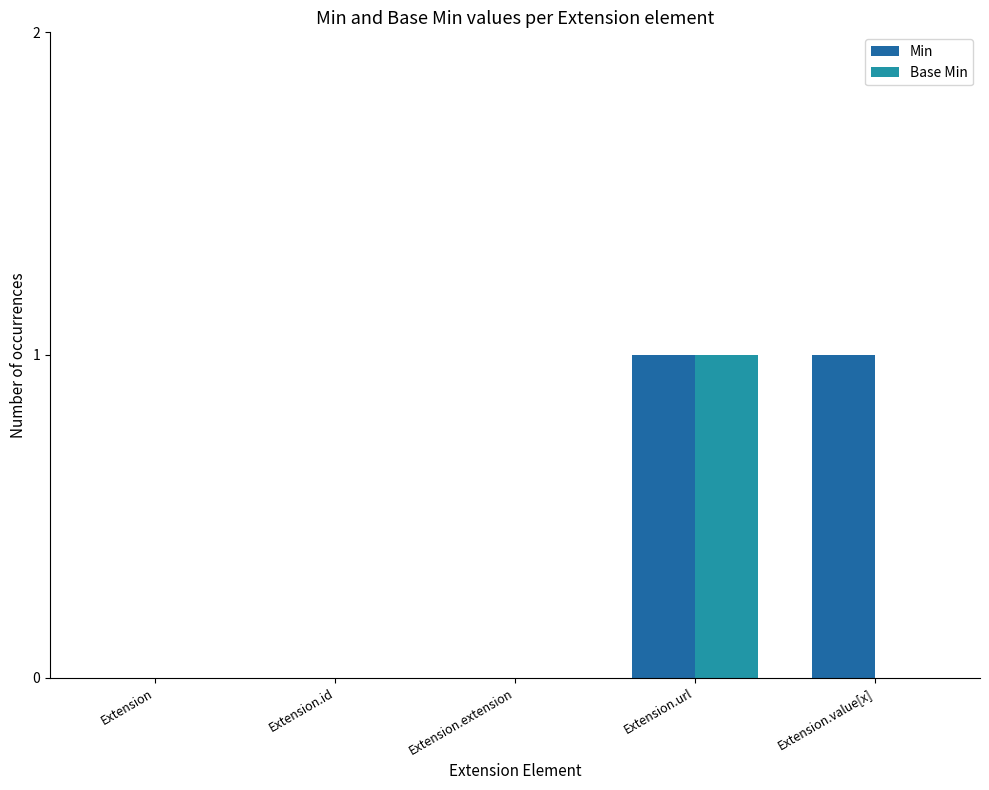

The value of Min at Extension.id is -1. True or false?

False